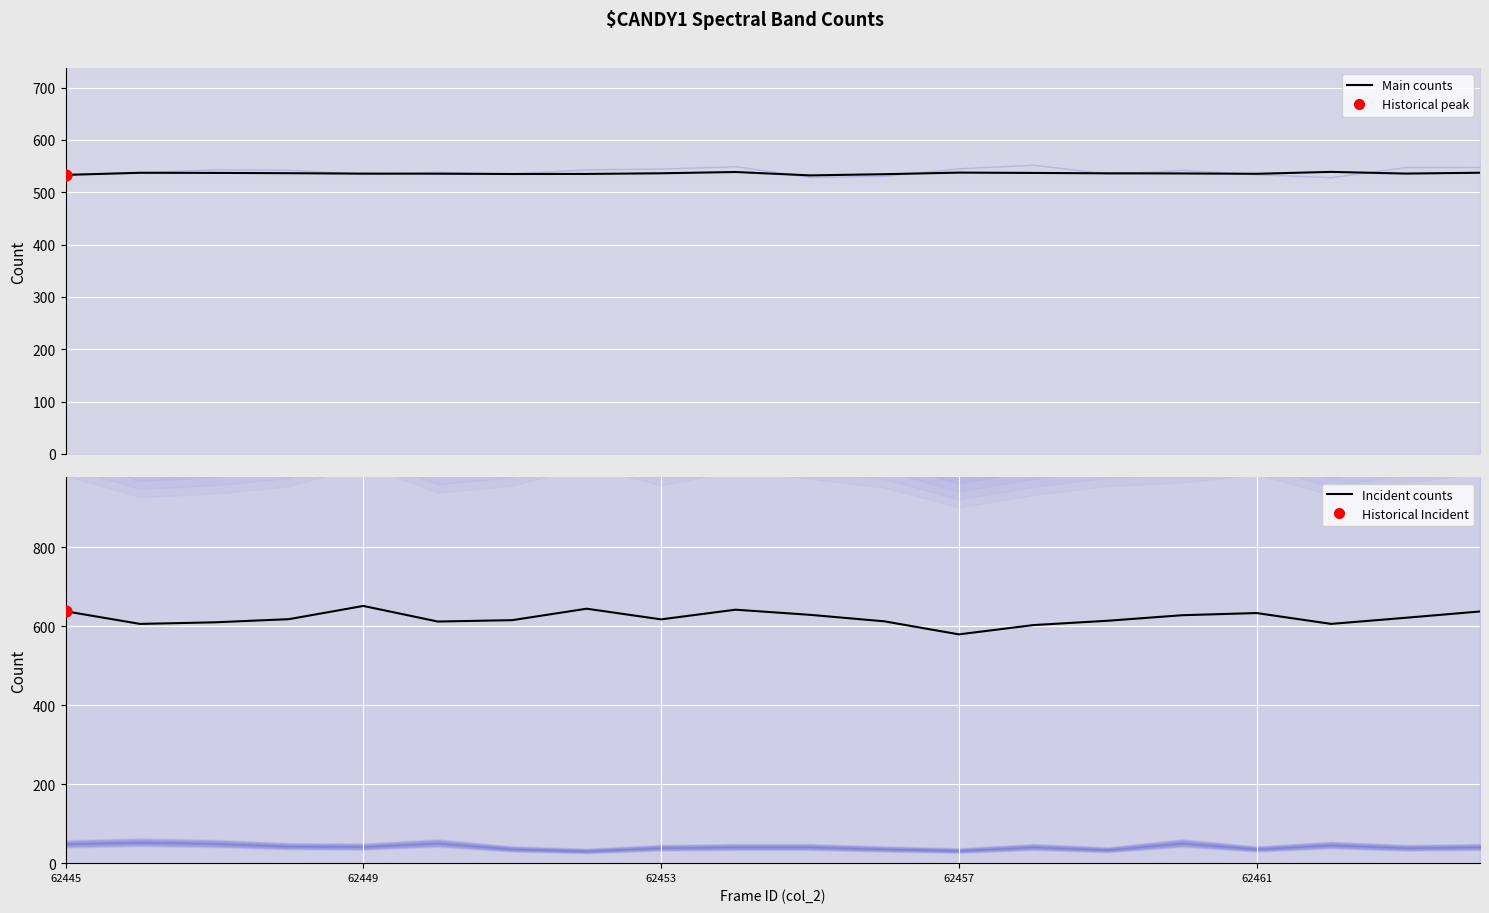

Is the value of Mean small counts at 15 greater than the value of Mean count (col_255-258) at 62453?

Yes